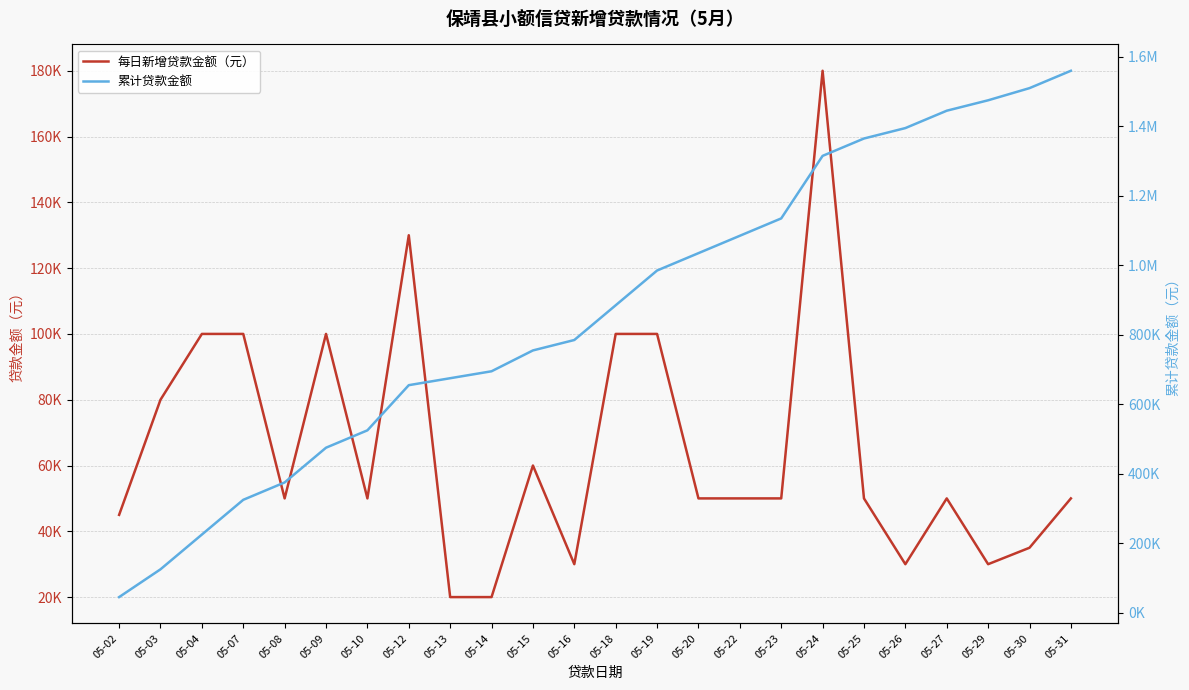

Between 05-15 and 05-31, which is larger?

05-15